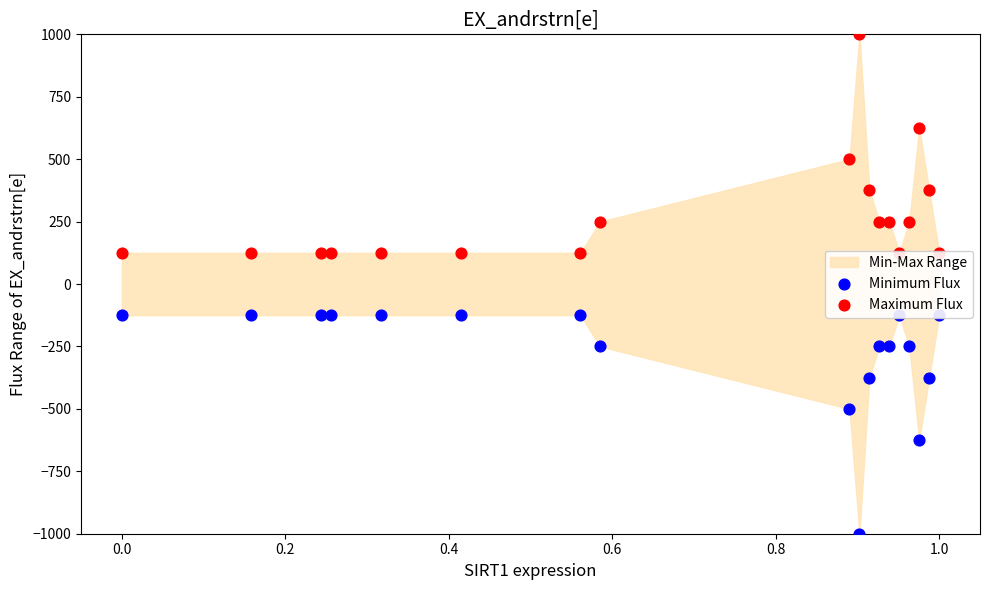

Which series contains the lowest Y value?

Minimum Flux